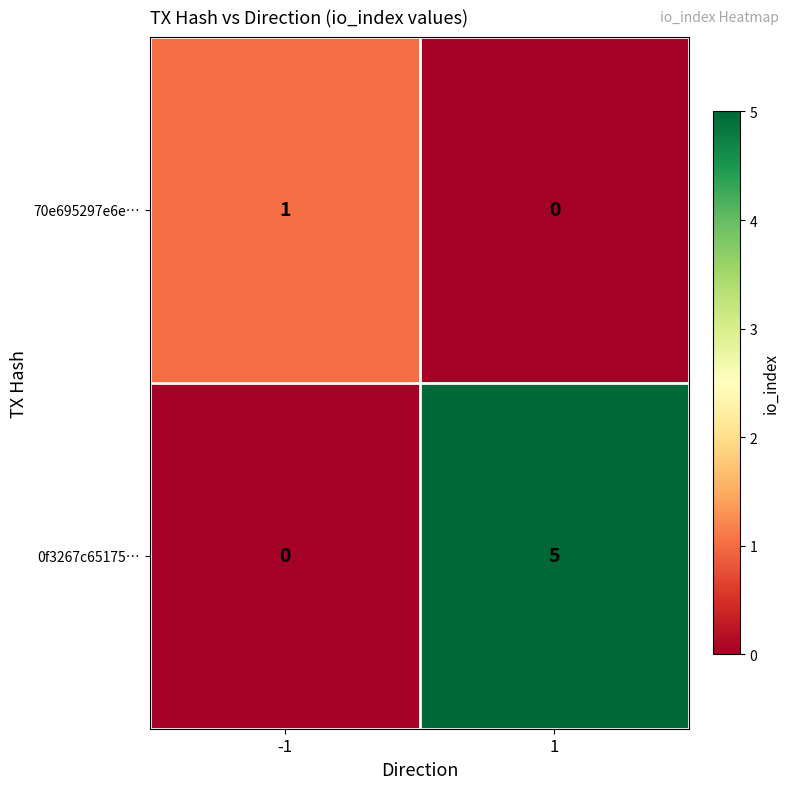

What is the sum of all 0f3267c65175… values?

5